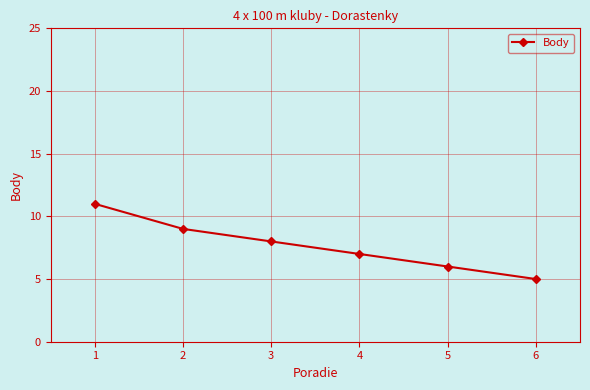

List the labels in order of value, largest first.

1, 2, 3, 4, 5, 6